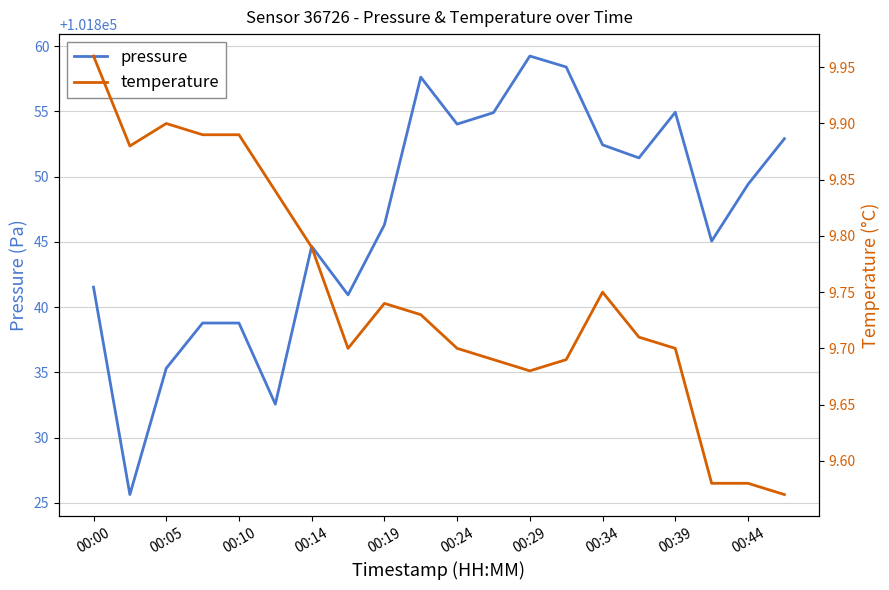

The pressure series shows 101854.9 at 00:39. True or false?

True